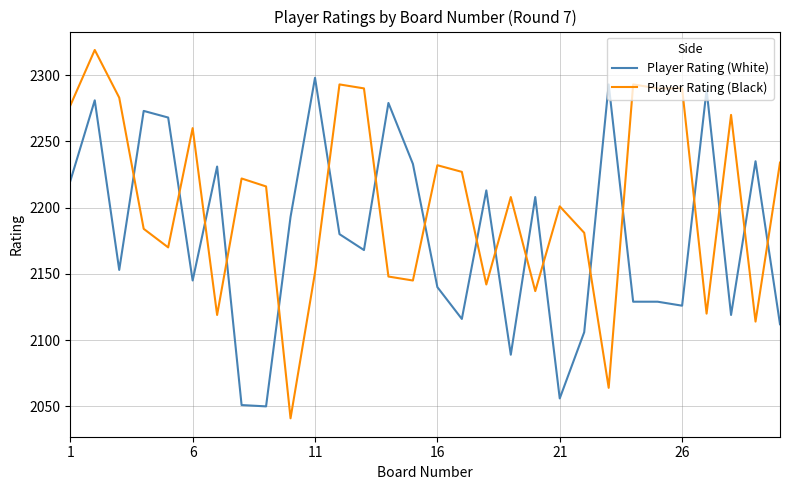

Which series ends up on top after the final intersection of Player Rating (Black) and Player Rating (White)?

Player Rating (Black)